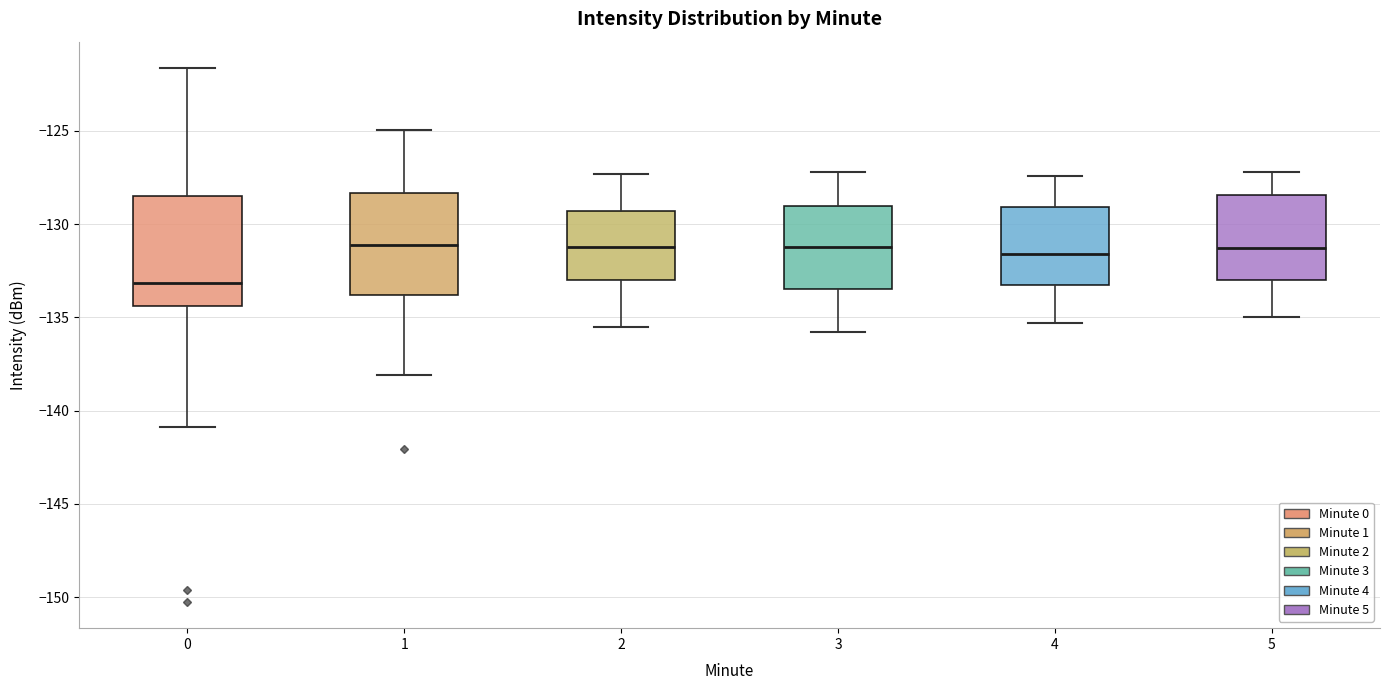

Reading left to right, transcribe this box plot: for each box, give where its median line is, the range the box spans, and where its two whiskers end, as read against the y-axis. The values are not printed on the chart, so give them approximately, as read against the axis.

0: median -133.0, box -134.5 to -128.5, whiskers -141.0 to -121.5
1: median -131.0, box -134.0 to -128.5, whiskers -138.0 to -125.0
2: median -131.0, box -133.0 to -129.5, whiskers -135.5 to -127.5
3: median -131.0, box -133.5 to -129.0, whiskers -136.0 to -127.0
4: median -131.5, box -133.0 to -129.0, whiskers -135.5 to -127.5
5: median -131.0, box -133.0 to -128.5, whiskers -135.0 to -127.0